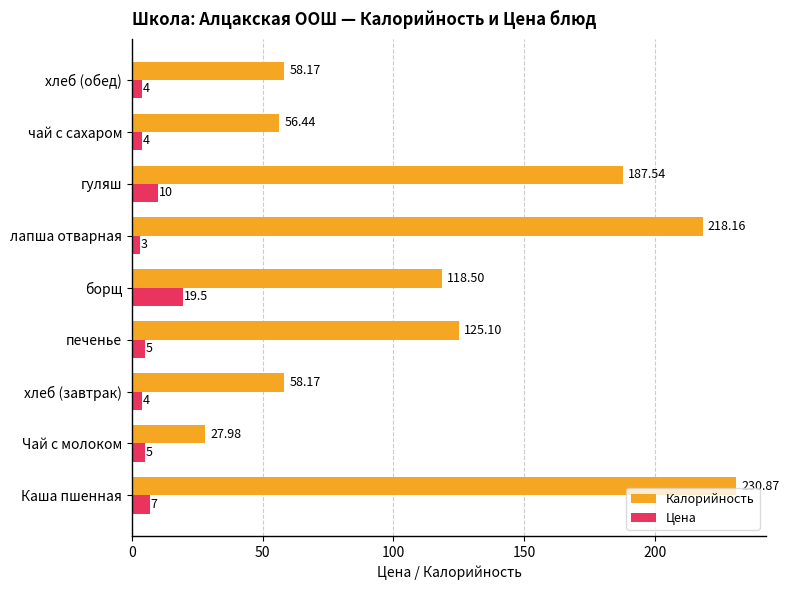

At how many categories does at least one series exceed 201?

2